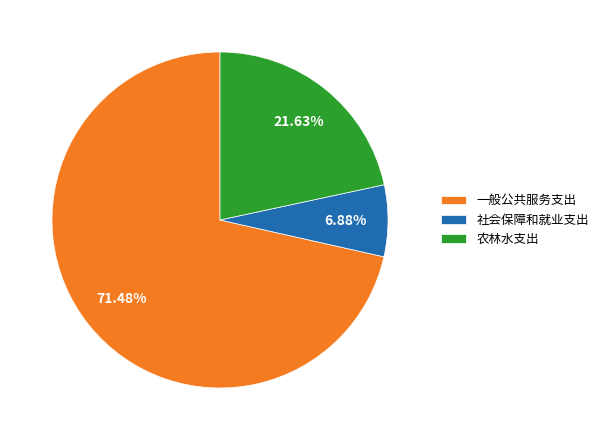

Does 一般公共服务支出 represent more than half of the total?

Yes